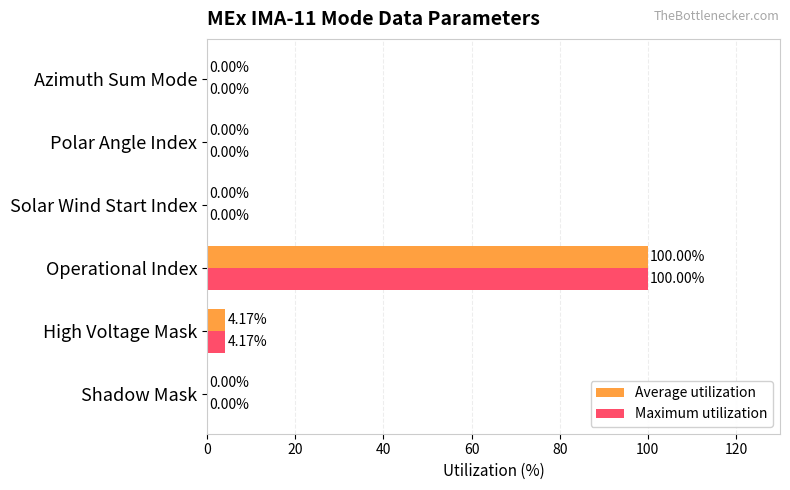

What is the sum of all Maximum utilization values?

104.2